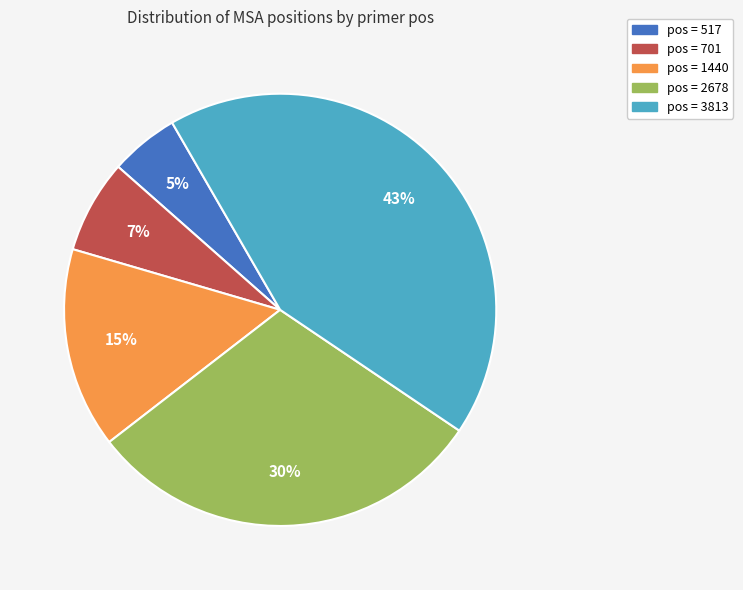

How many slices are in this pie chart?

5